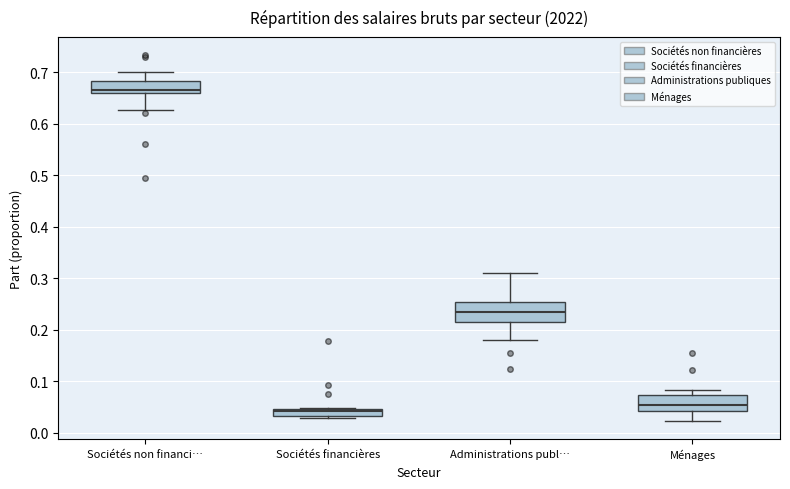

Which box's median line is the lowest?

Sociétés financières